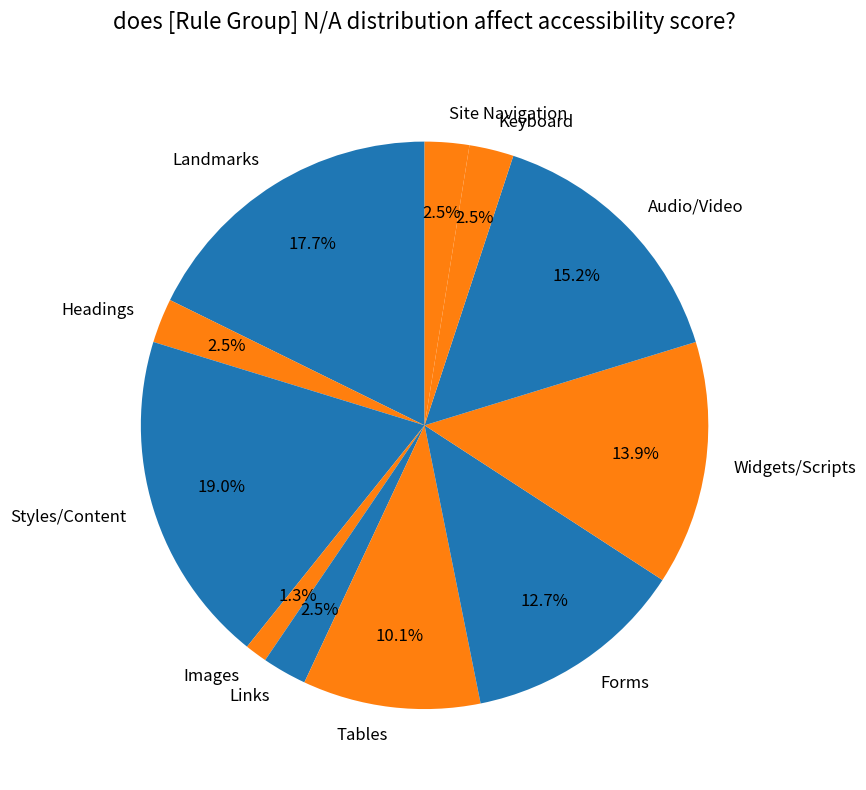

How many segments does this pie chart have?

11